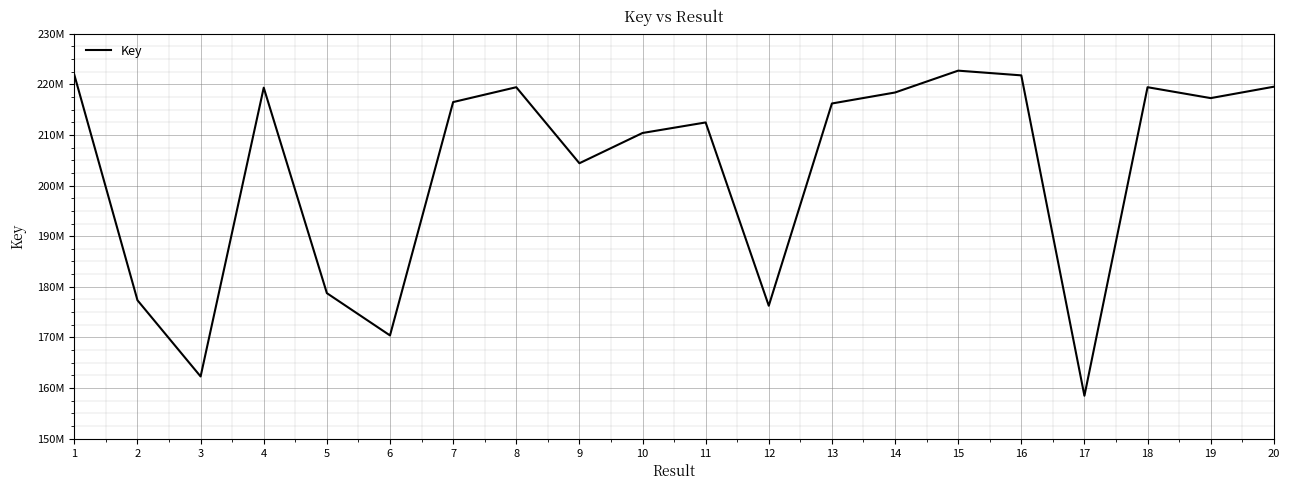

Reading left to right, transcribe all the data shown in this chart.

221823611	177346248	162308364	219308612	178753685	170407098	216464401	219398303	204391389	210364497	212445087	176269351	216186065	218355257	222667480	221737288	158503743	219398810	217248118	219496667